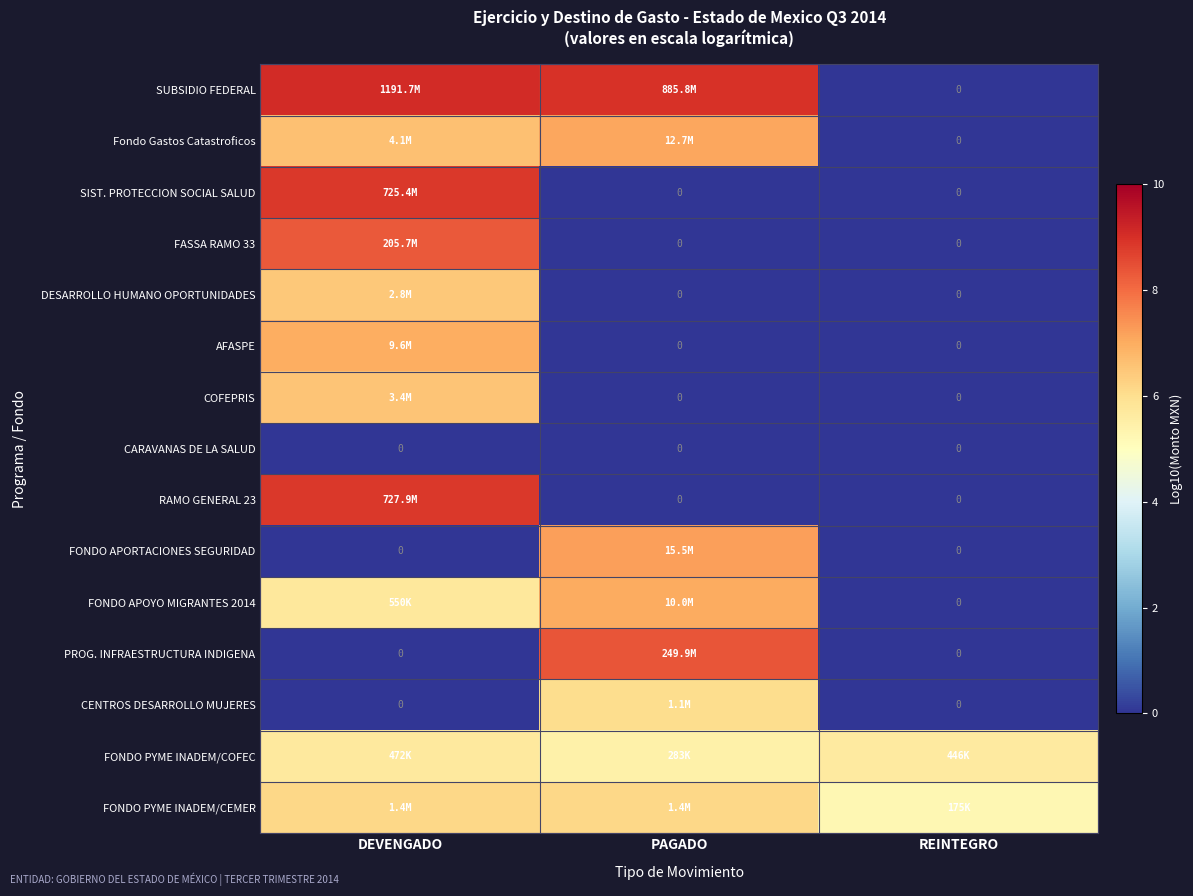

At which category is the sum across all series the highest?

DEVENGADO